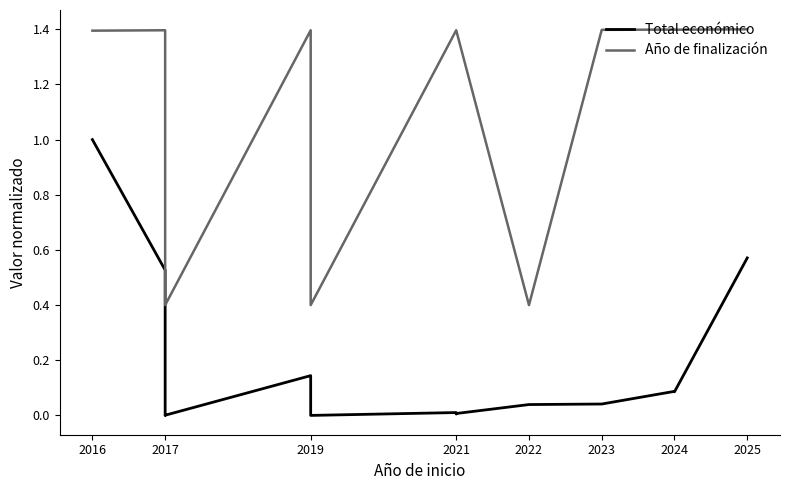

At which label does Año de finalización first exceed 1?

2016